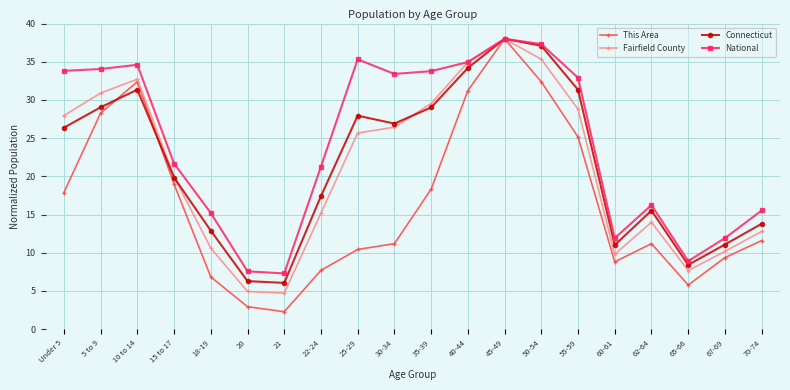

Which series changed the most between 10 to 14 and 55-59?

This Area